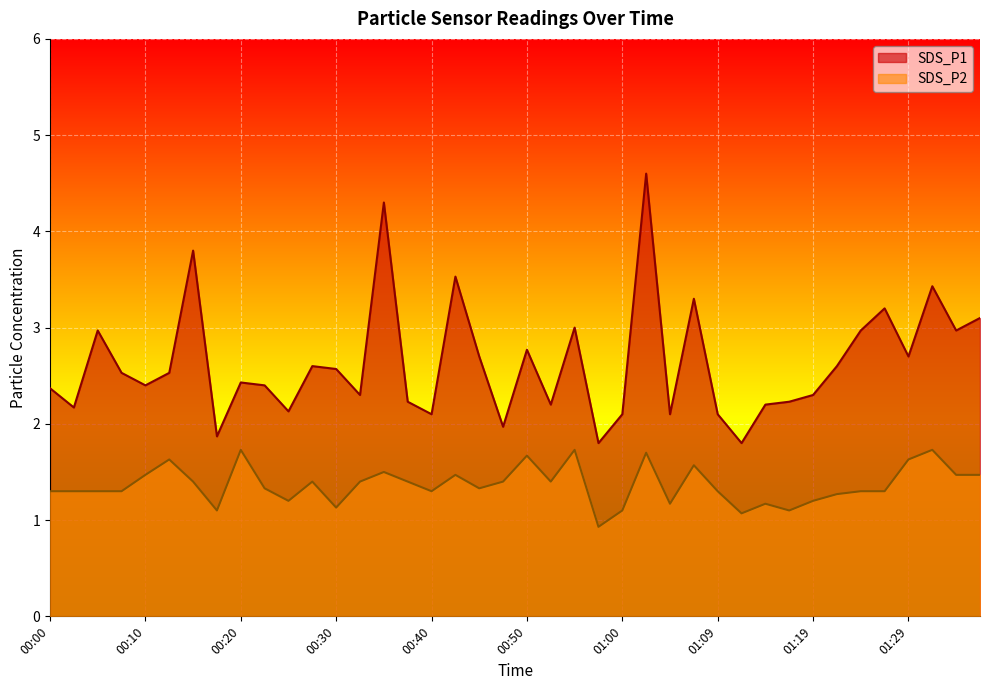

The value of SDS_P1 at 00:30 is 2.6. True or false?

True